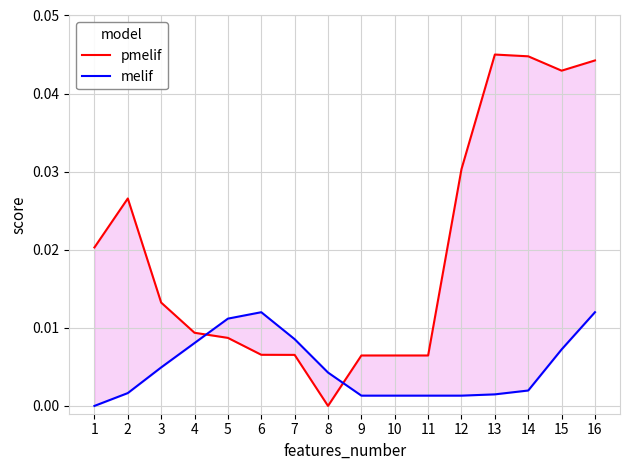

Which series changed the most between 2 and 8?

pmelif